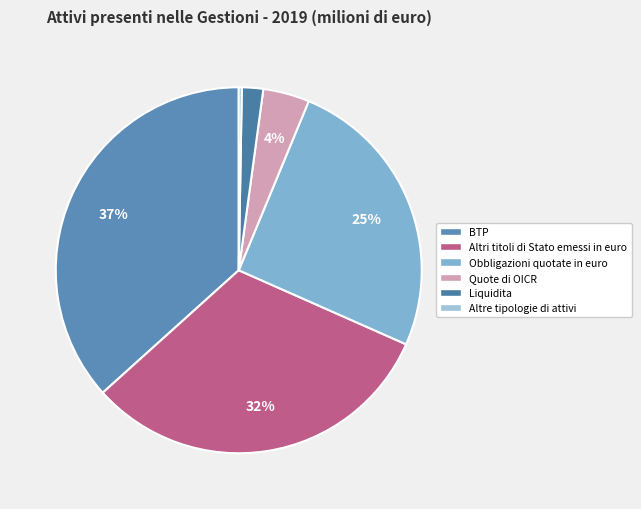

Does Quote di OICR represent more than half of the total?

No